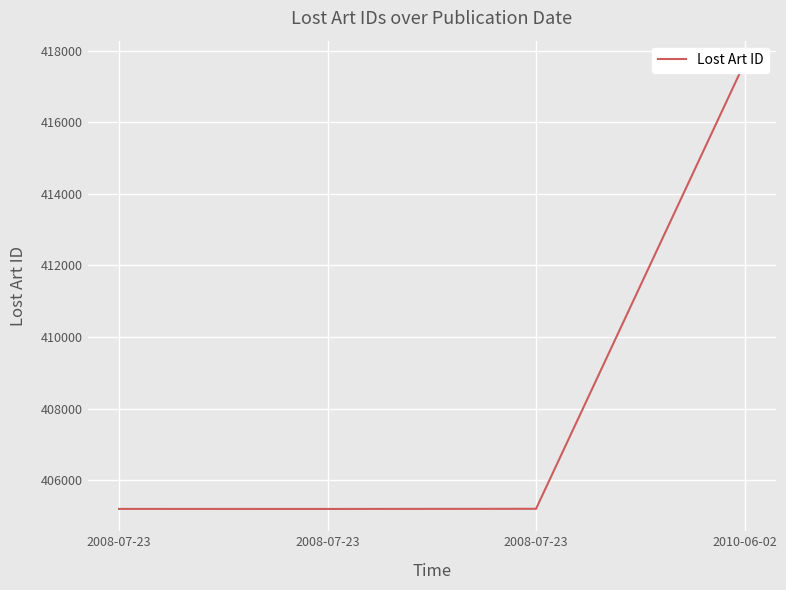

What is the label of the 1st point from the left?

2008-07-23